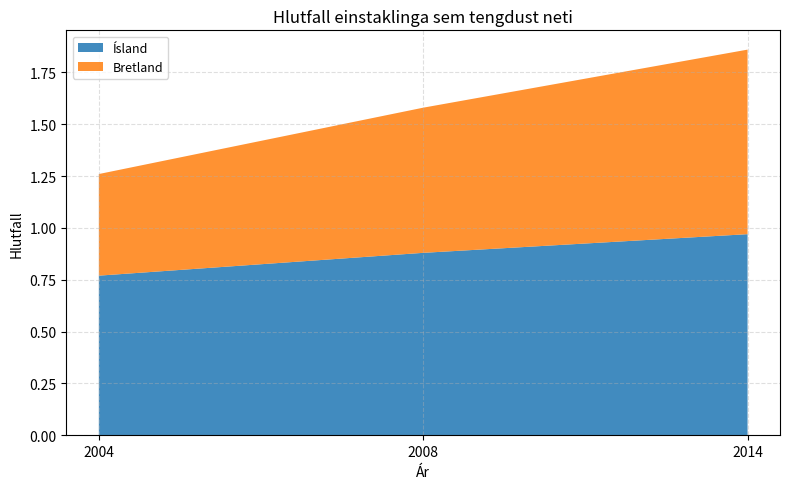

Reading right to left, transcribe all the data shown in this chart.

Ísland: 2014=1.0	2008=0.9	2004=0.8
Bretland: 2014=0.9	2008=0.7	2004=0.5